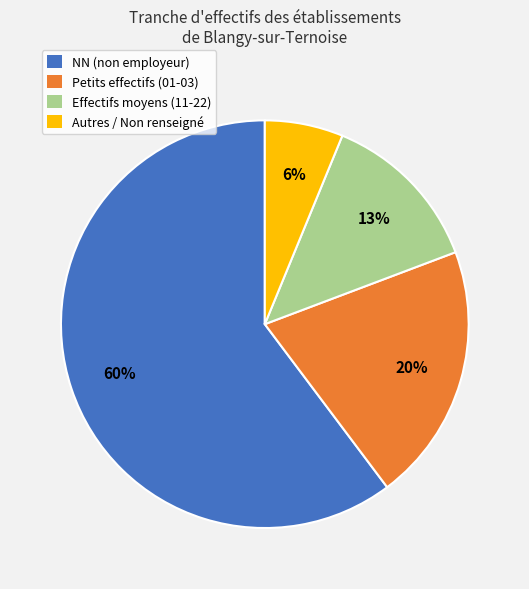

Does any single category account for the majority?

Yes